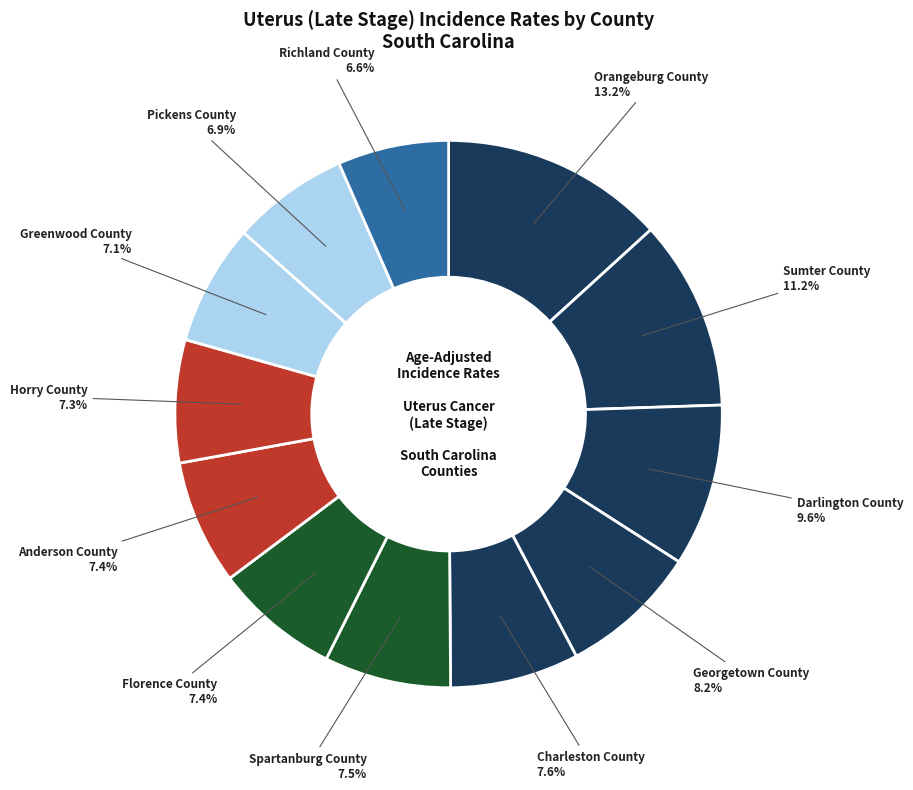

Between Orangeburg County and Georgetown County, which is larger?

Orangeburg County